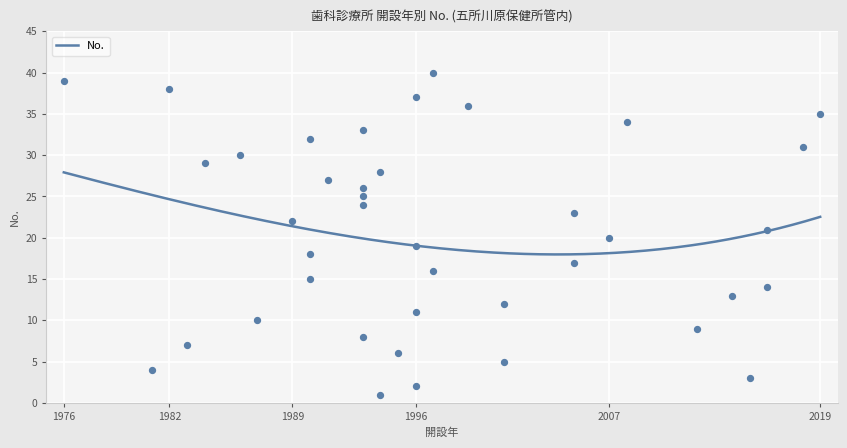

Approximately how many times larger is the value at 24 compared to 19?

1.2